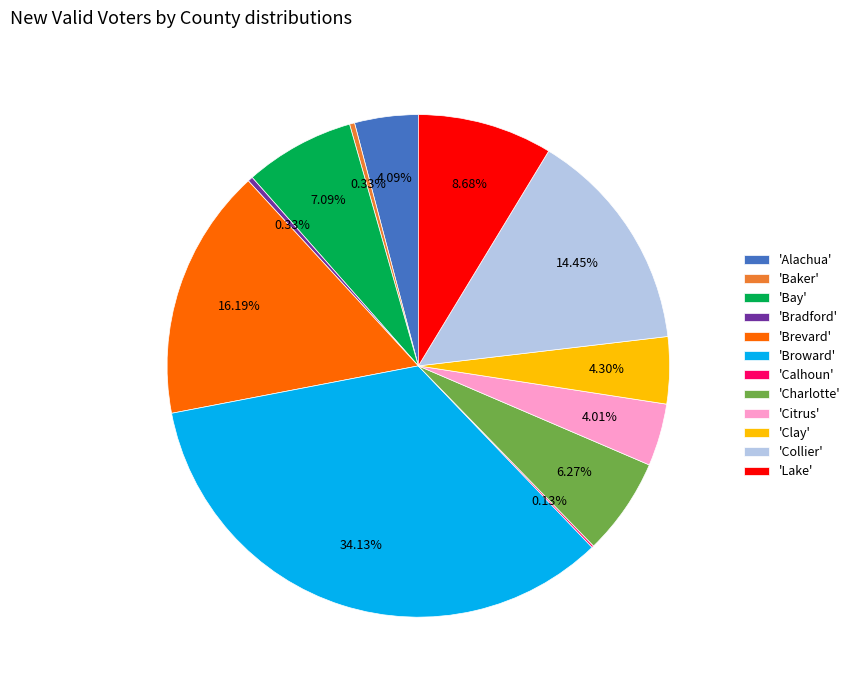

Which category has the biggest portion of the pie?

'Broward'